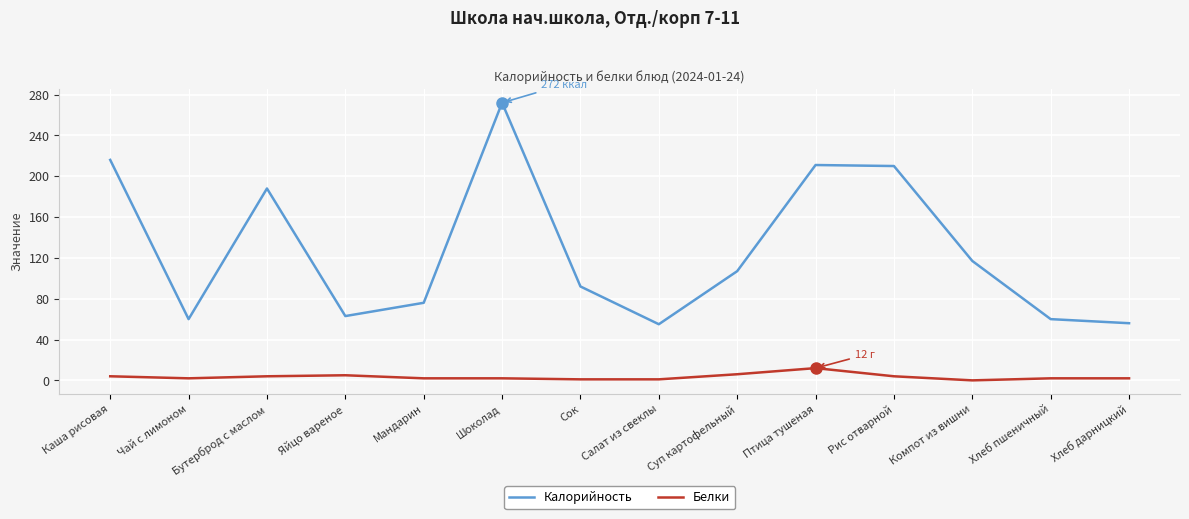

How many interior local peaks does the Калорийность series have?

3